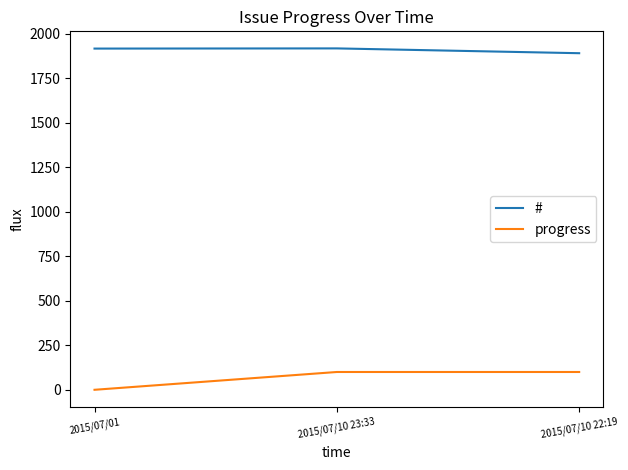

Rank the series by their maximum value, from lowest to highest.

progress, #